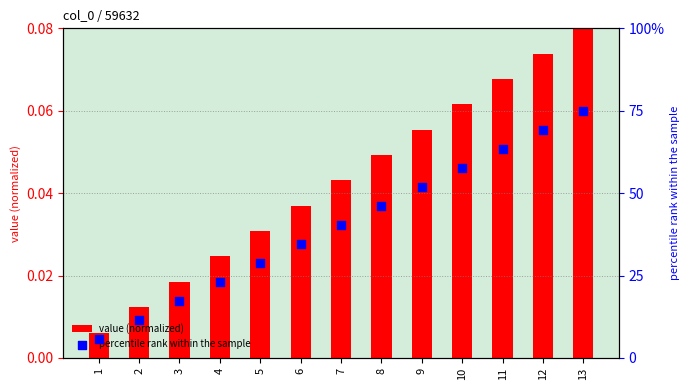

At how many categories does at least one series exceed 0?

13